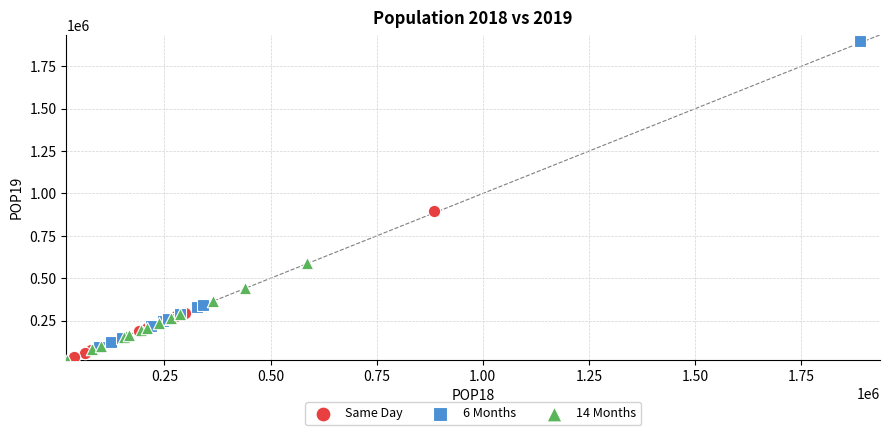

Which series has the widest spread of Y values?

6 Months